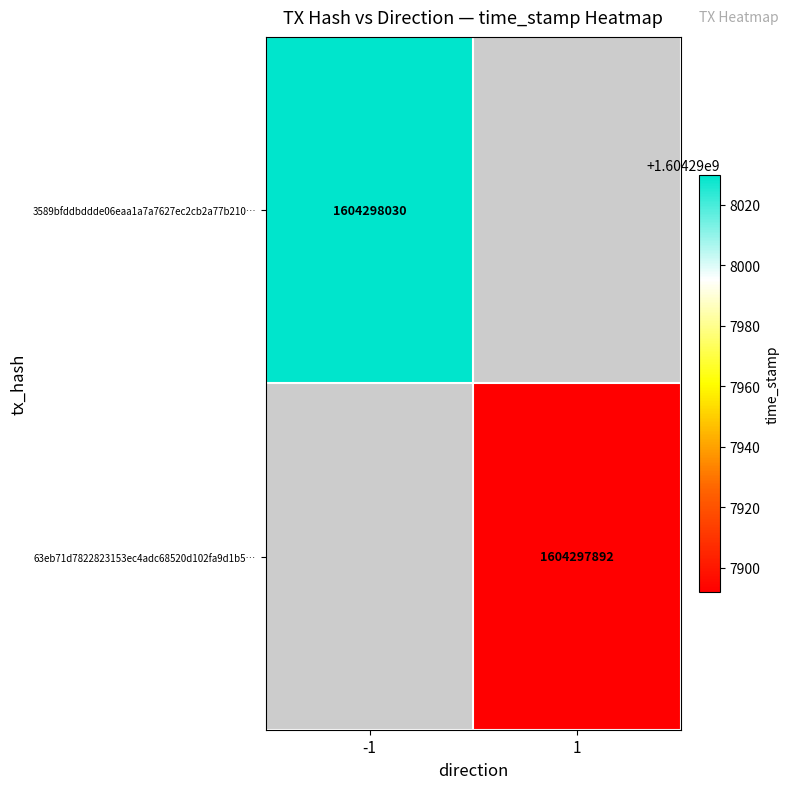

Is the value of 3589bfddbddde06eaa1a7a7627ec2cb2a77b210 at time_stamp greater than the value of 63eb71d7822823153ec4adc68520d102fa9d1b5 at direction?

Yes